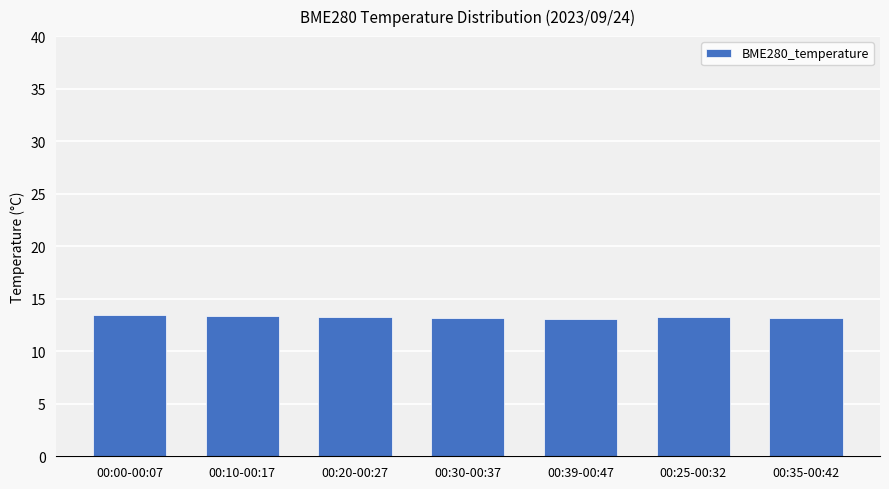

What is the greatest value displayed?

13.4